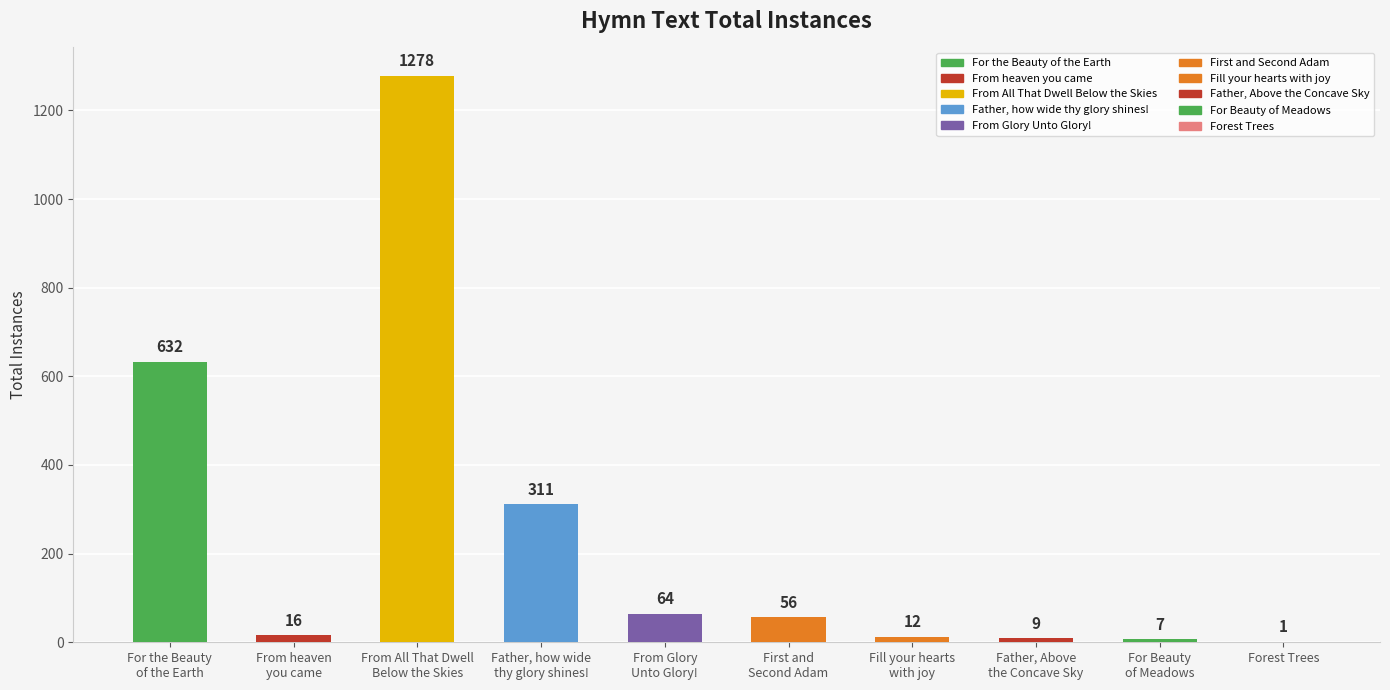

What is the sum of all values?

2386